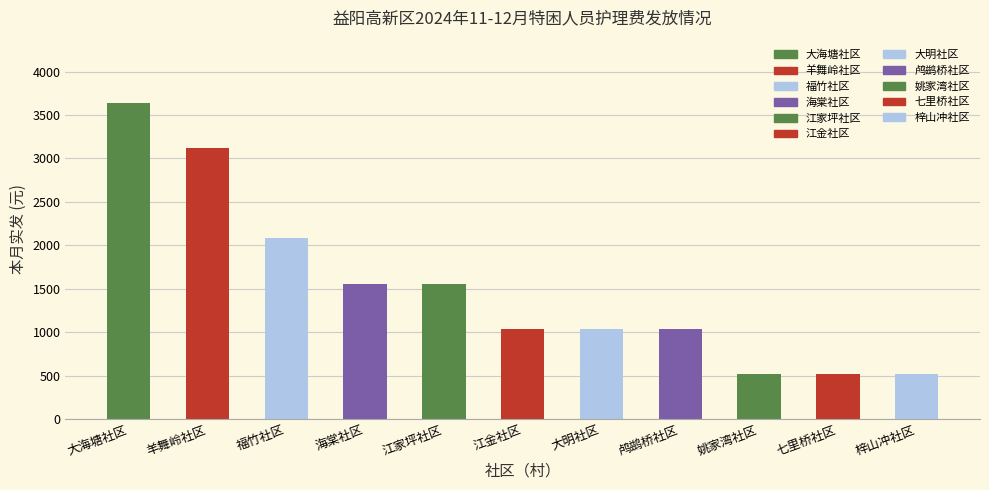

Where does the data first go above 1040?

大海塘社区